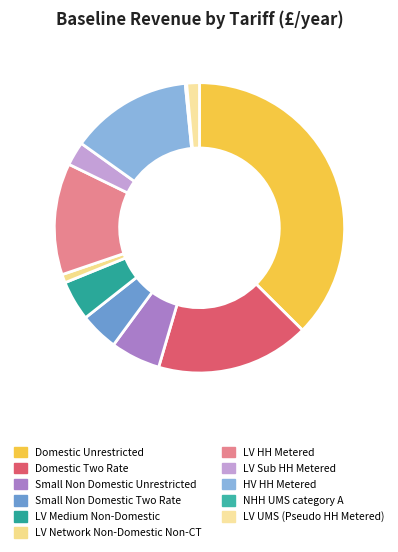

To the nearest percent, what percentage of the pie is LV Sub HH Metered?

3%